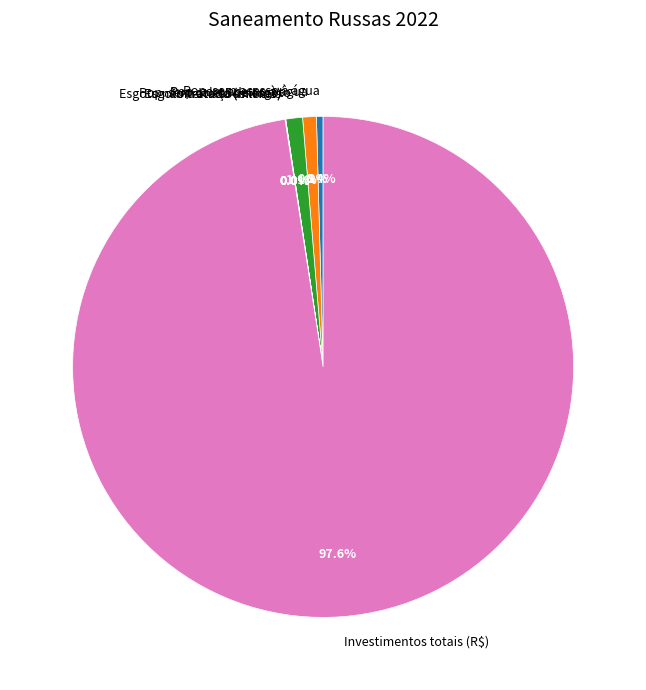

Approximately how many times larger is the value at Pop. sem acesso à água compared to Pop. sem coleta de esgoto?

0.4